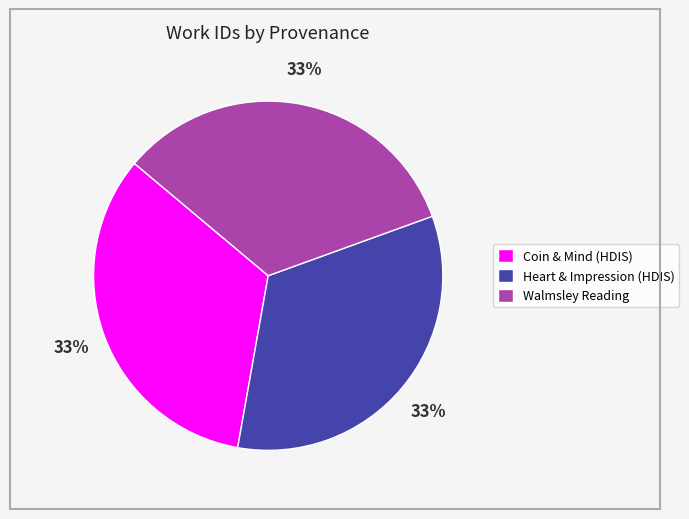

Does any single category account for the majority?

No